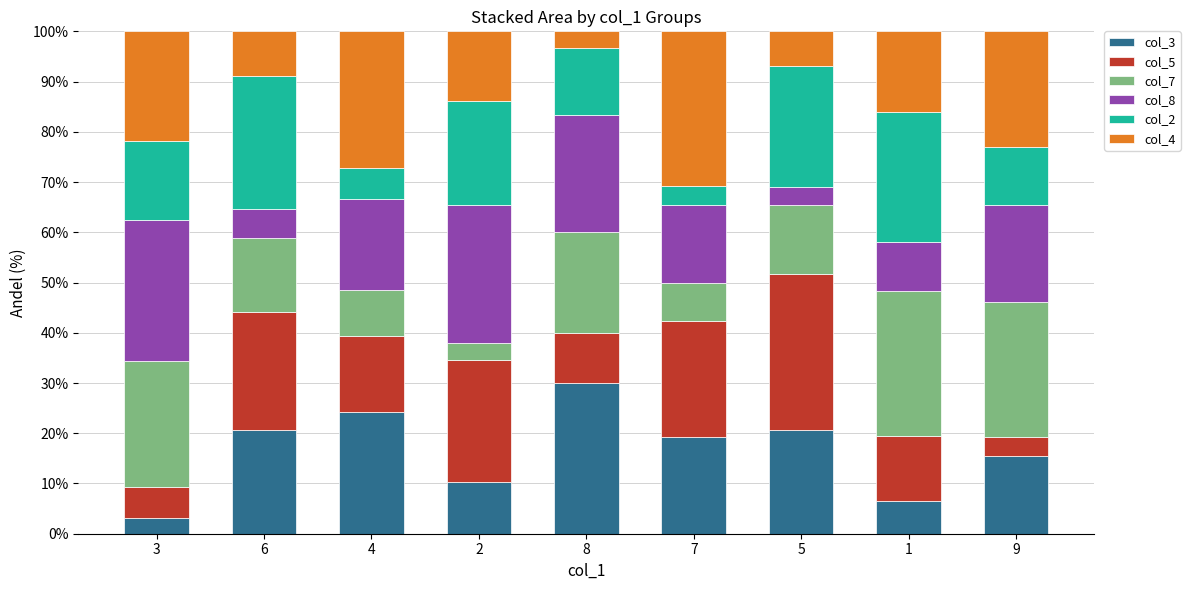

What is the minimum value for col_3?

3.1